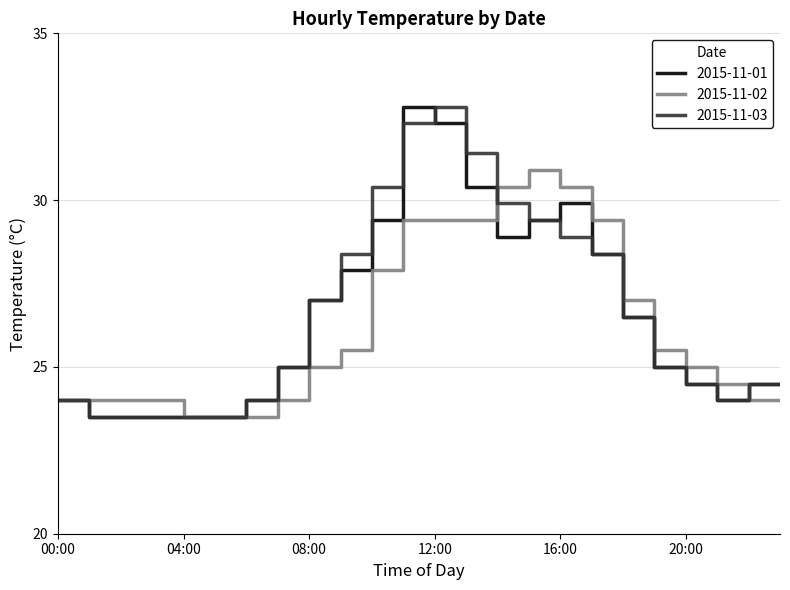

What is the minimum value shown in the chart?

23.5